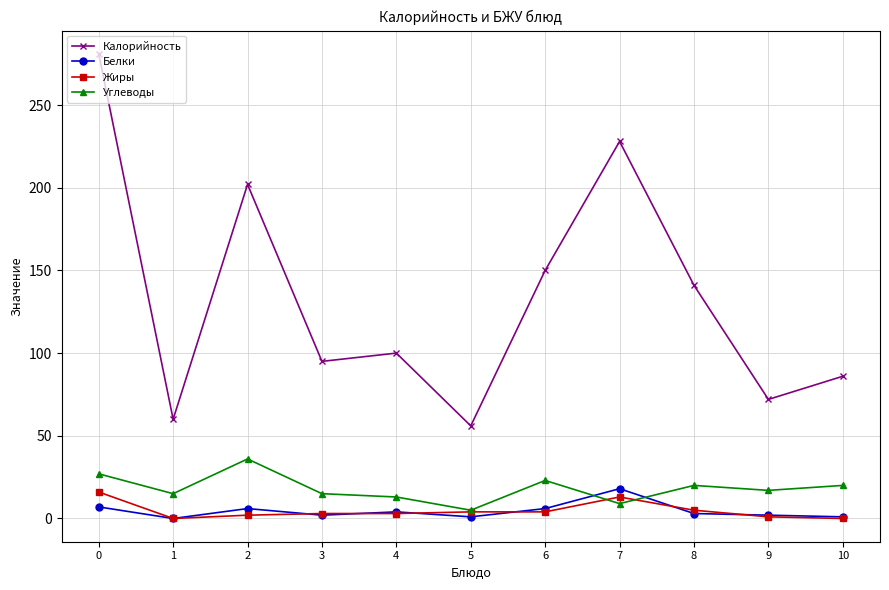

True or false: Калорийность and Жиры cross at least once.

False